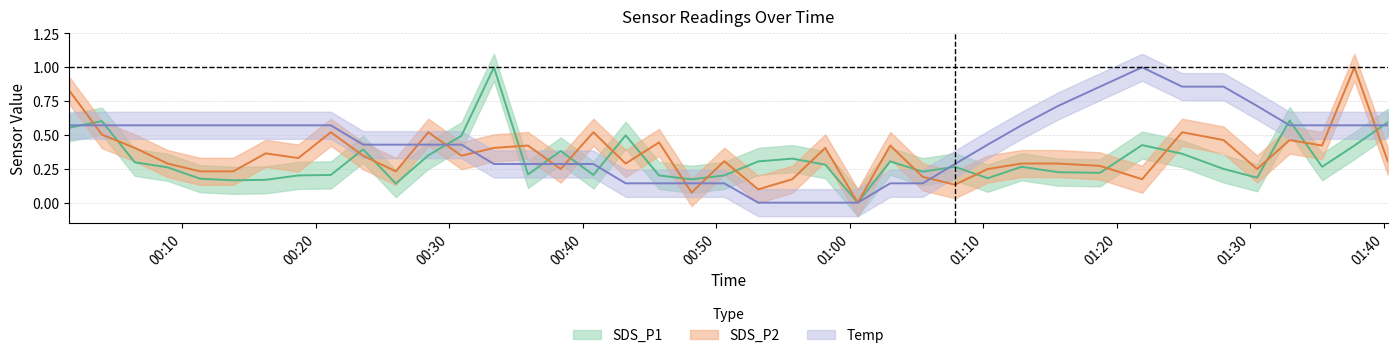

What is the average value of the SDS_P2 series?

0.3